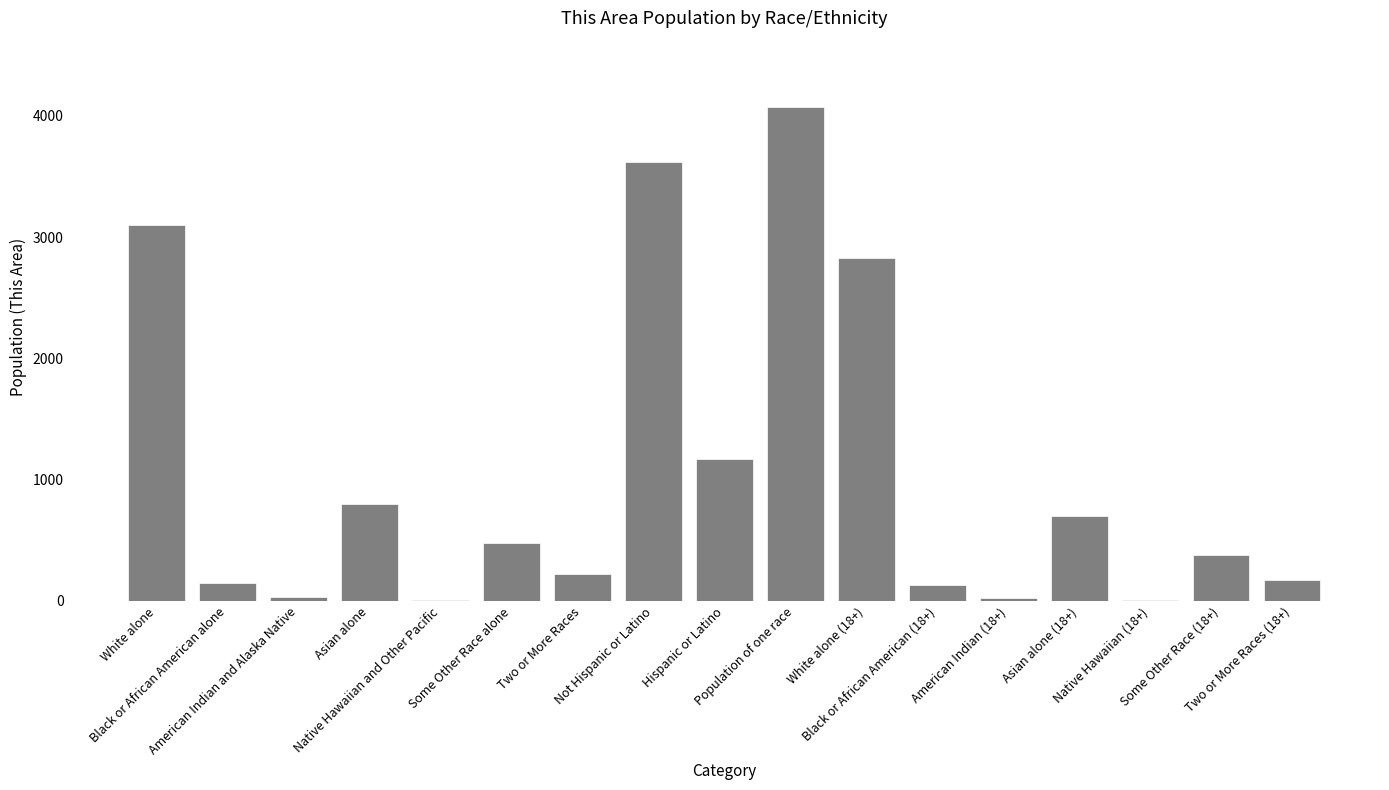

Is it true that the value at Asian alone (18+) is 1108?

False